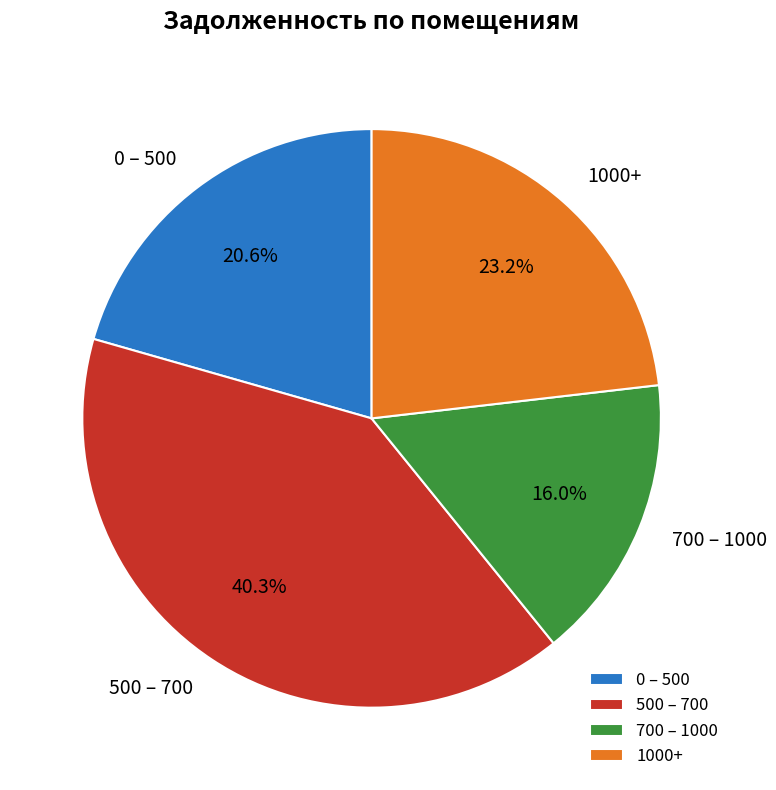

Which category has the smallest portion of the pie?

700 – 1000